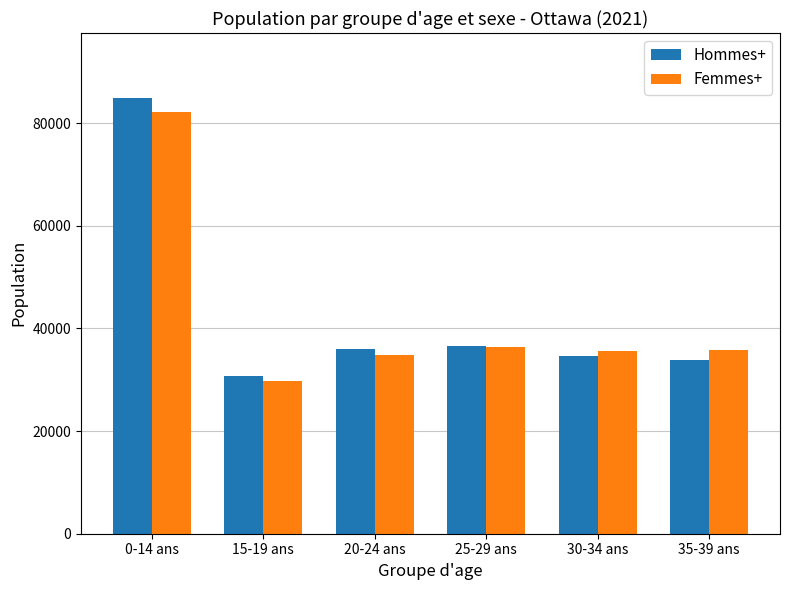

How many categories are shown in the chart?

6